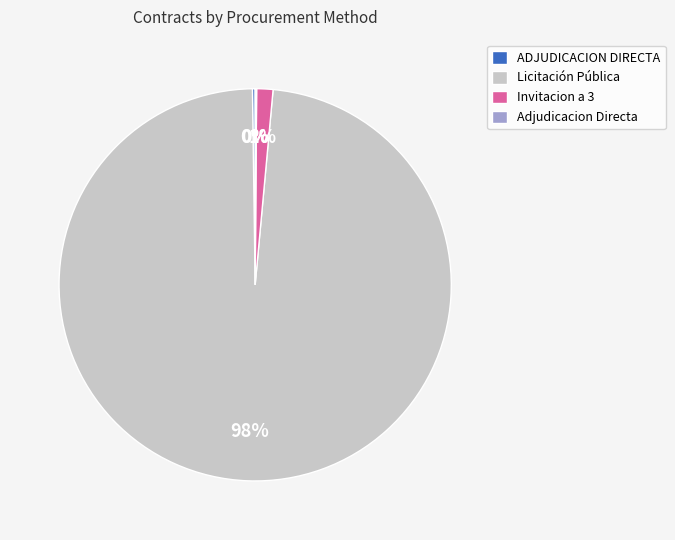

To the nearest percent, what is the average slice percentage?

25%